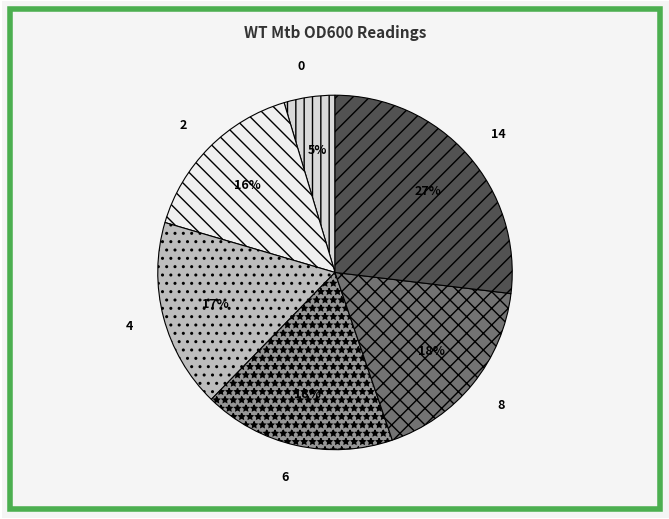

Is there a majority slice in this chart?

No